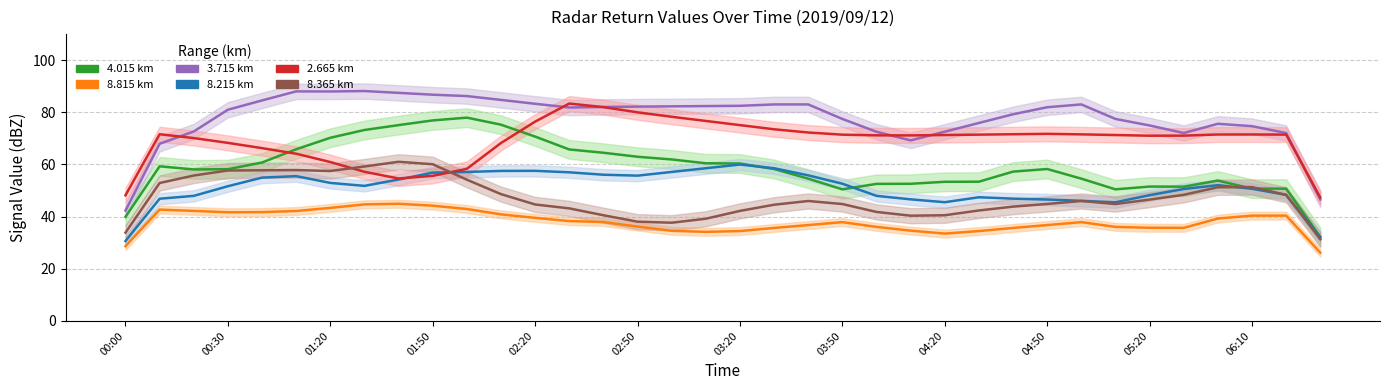

What is the difference between the 2.665 km (smooth) values at 35 and 25?

24.1